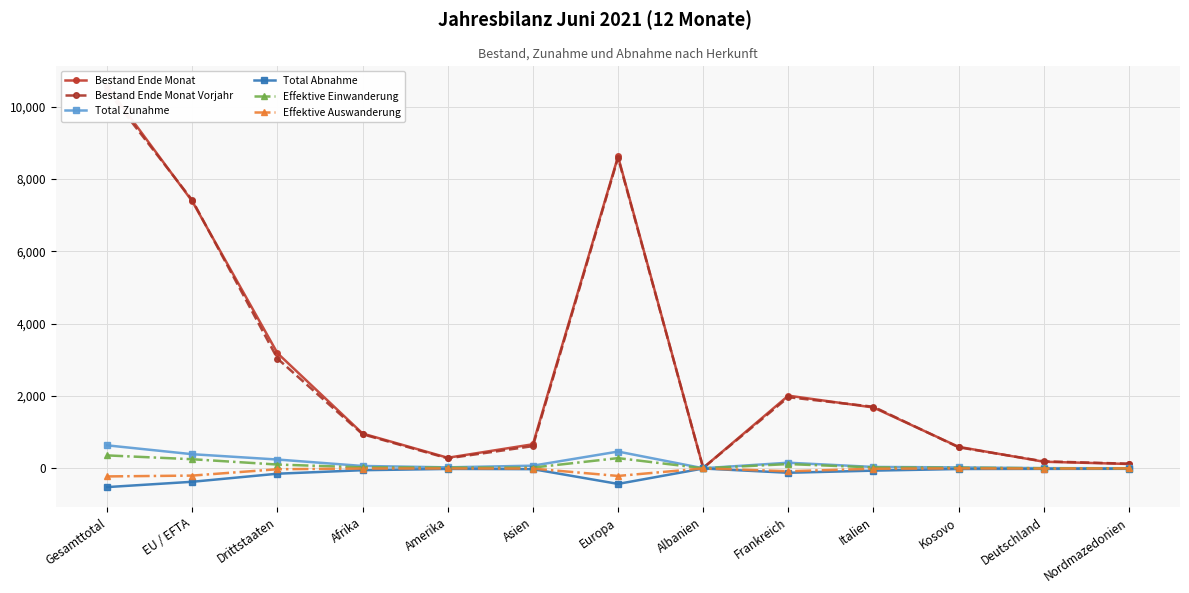

What is the minimum value shown in the chart?

-517